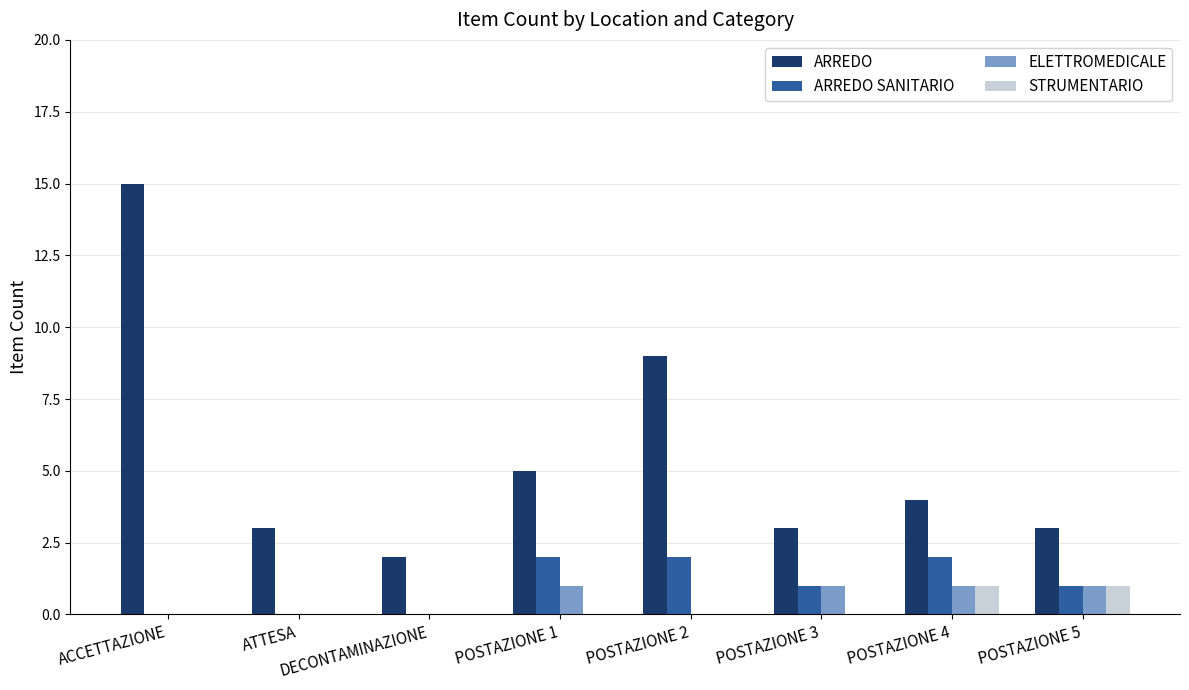

What are all the series names shown in the legend?

ARREDO, ARREDO SANITARIO, ELETTROMEDICALE, STRUMENTARIO